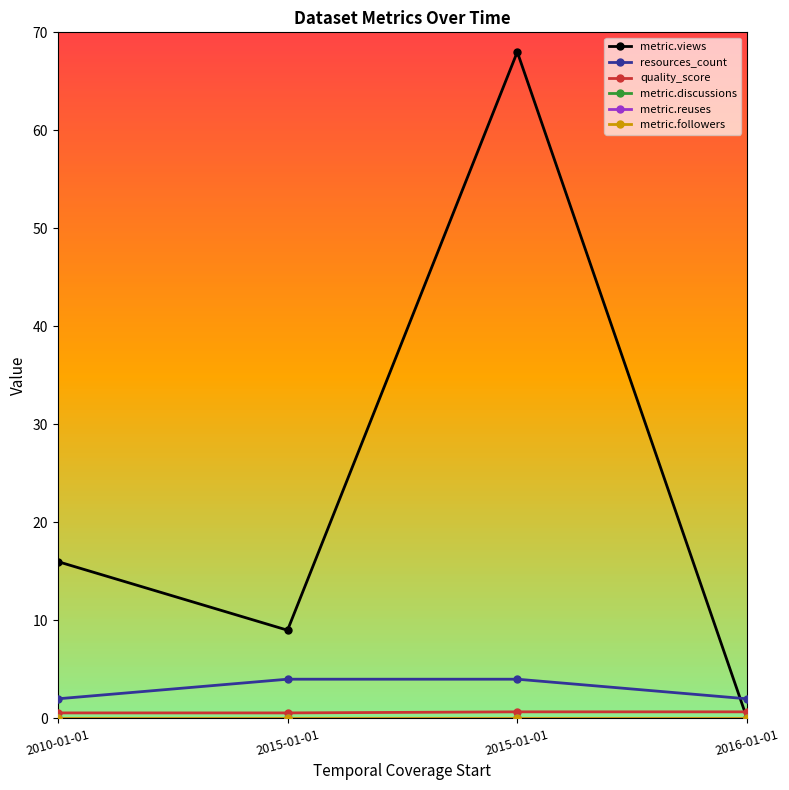

Which label corresponds to the largest value in the chart?

2015-01-01